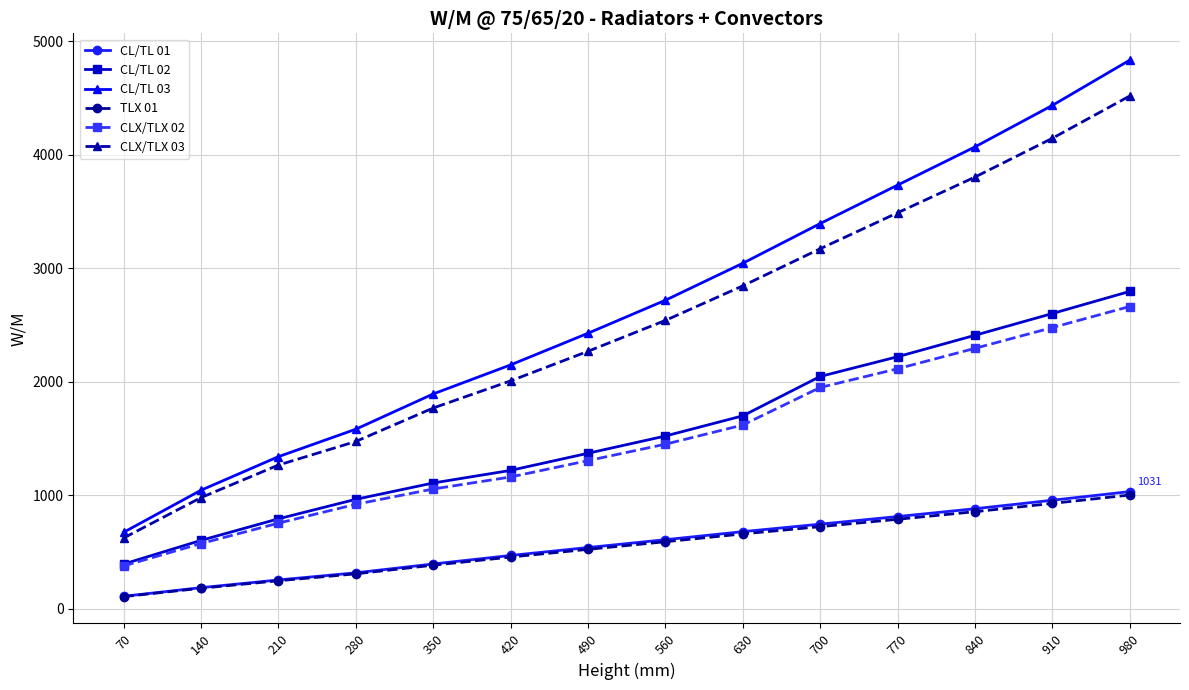

What is the value of the CLX/TLX 02 point at the 5th from the left?

1054